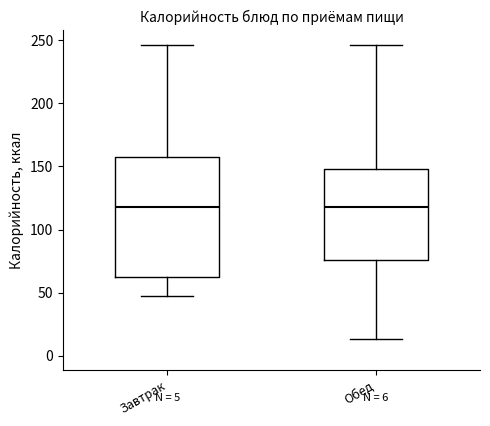

Which box is the tallest, from its lower edge to its upper edge?

Завтрак